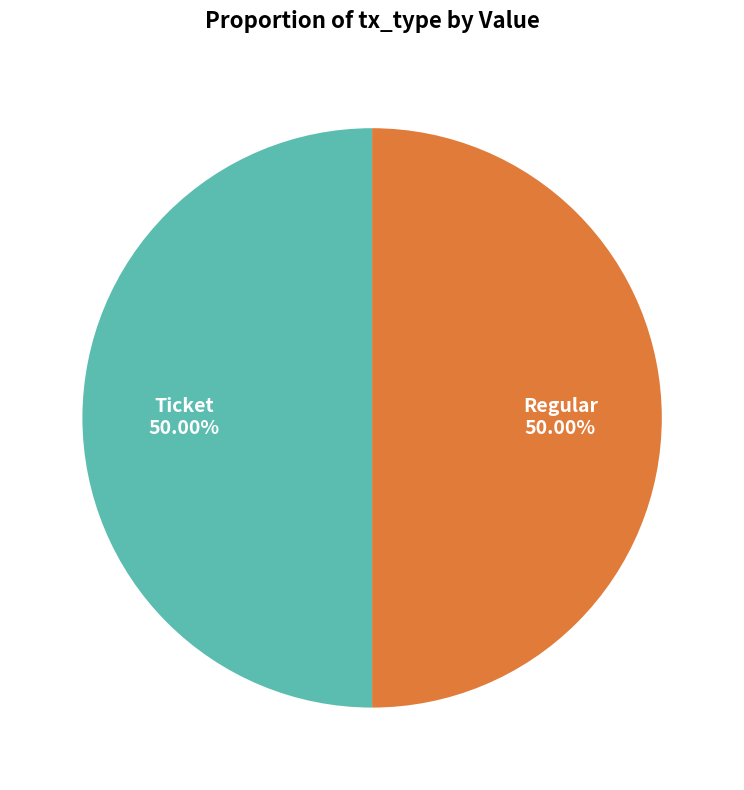

Approximately how many times larger is the value at Ticket compared to Regular?

1.0